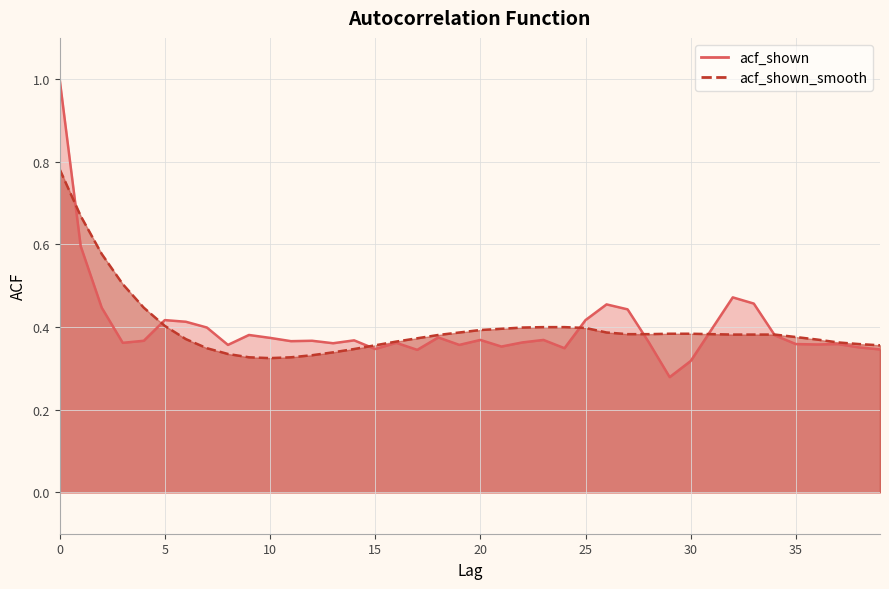

Between which two adjacent categories do acf_shown_smooth and acf_shown first intersect?

0 and 1